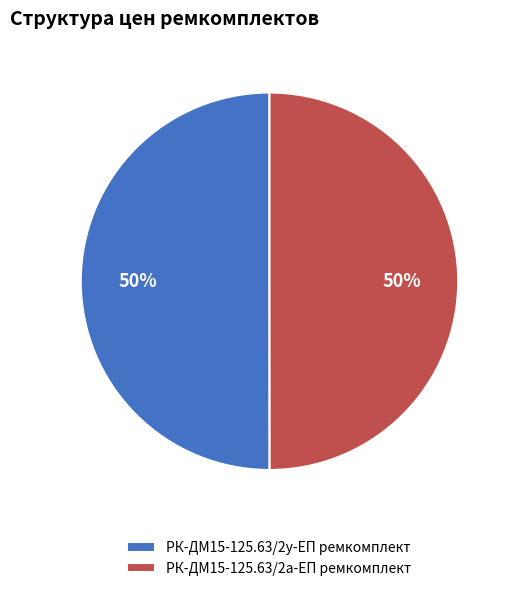

To the nearest percent, what is the average slice percentage?

50%